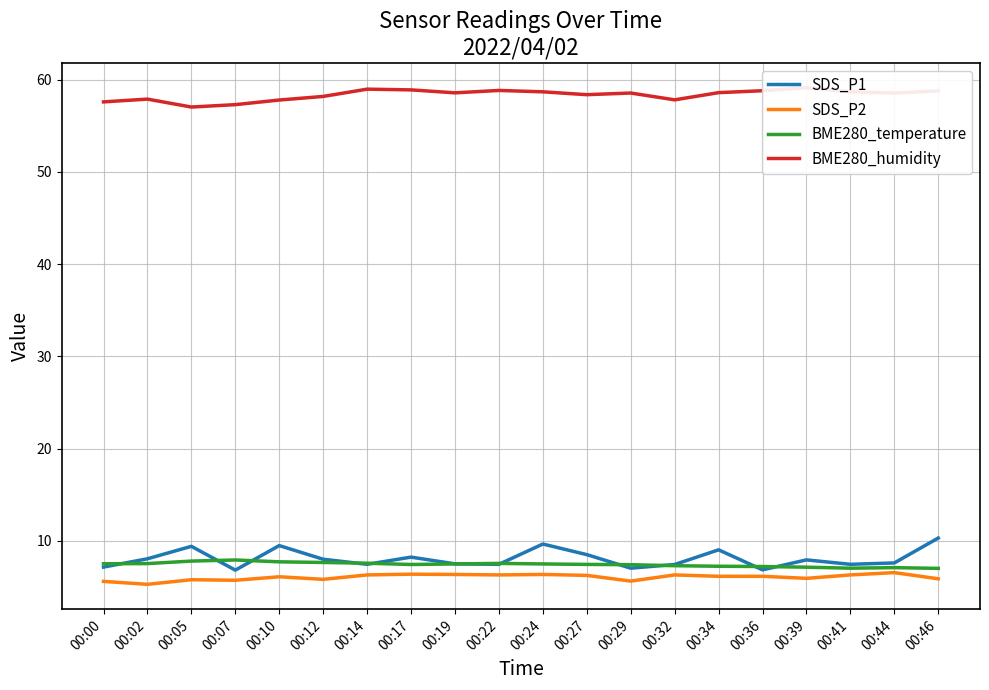

True or false: BME280_humidity has more than 1 points higher than both neighbors.

True